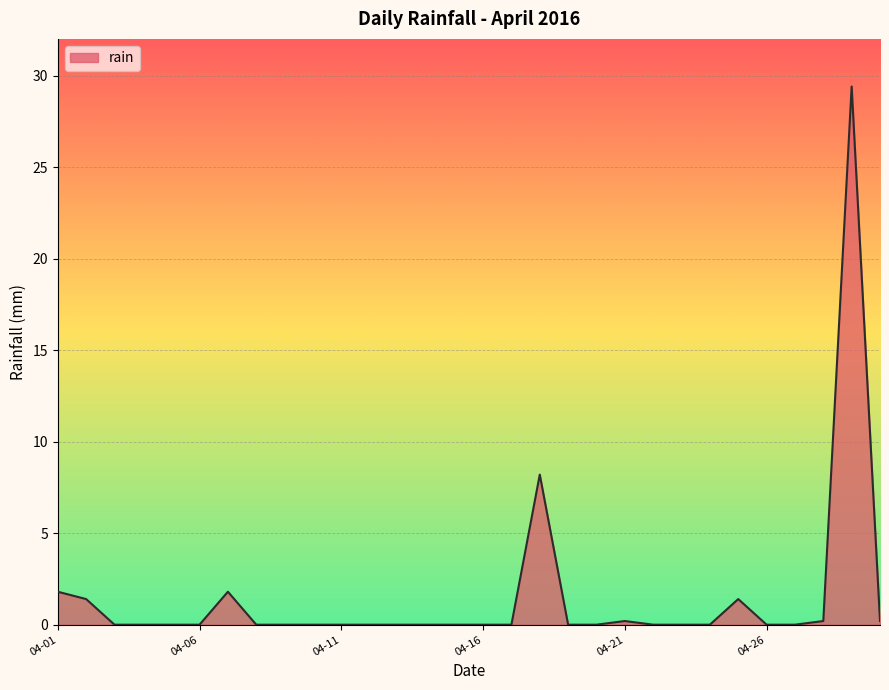

What is the difference between the maximum and minimum values?

29.4